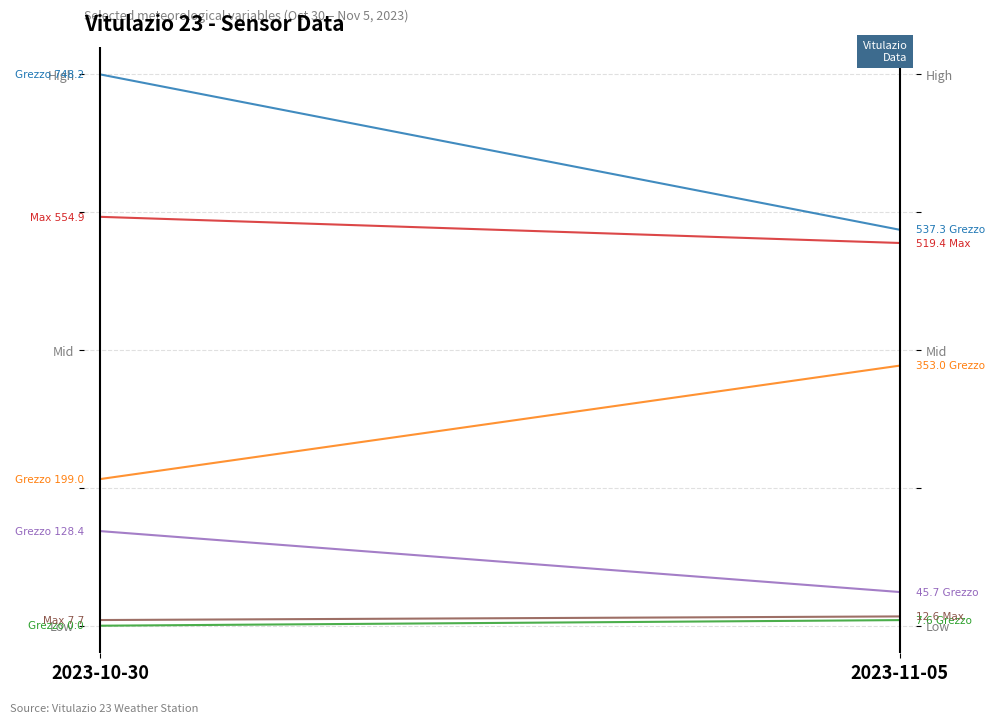

Where is Raffica vento - Max nearest to the value 0?

2023-10-30